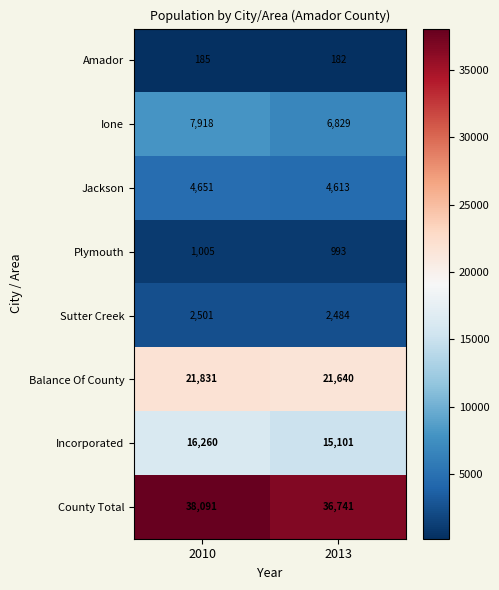

At which label is Sutter Creek closest to 2492?

2013